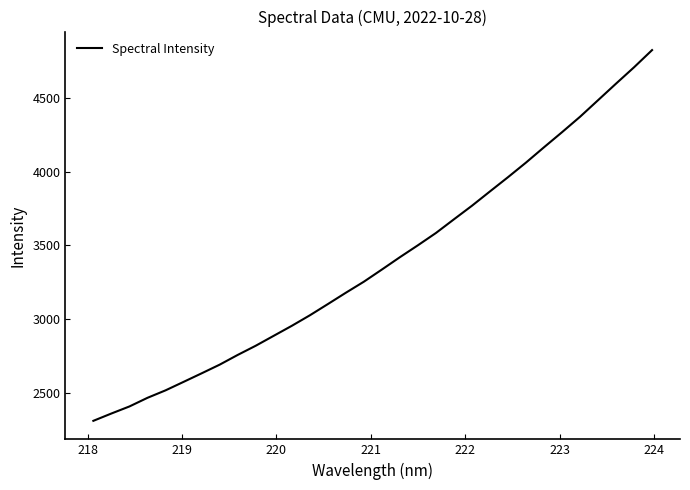

How many lines are shown in the chart?

1